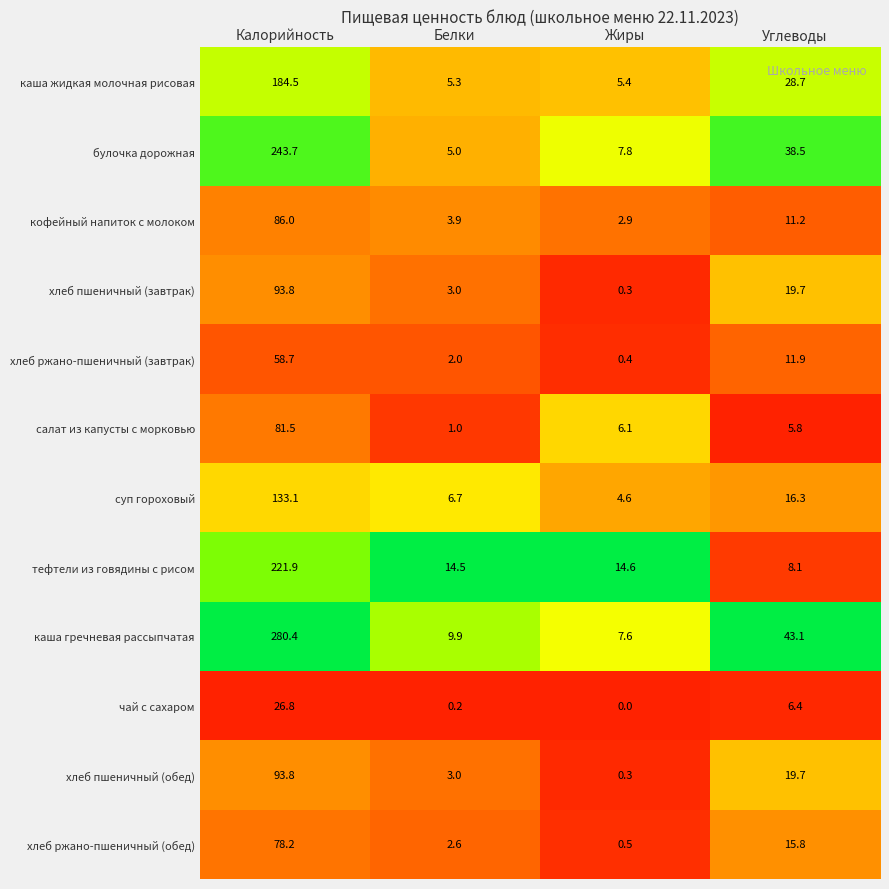

What is the difference between the суп гороховый values at Калорийность and Белки?

126.4